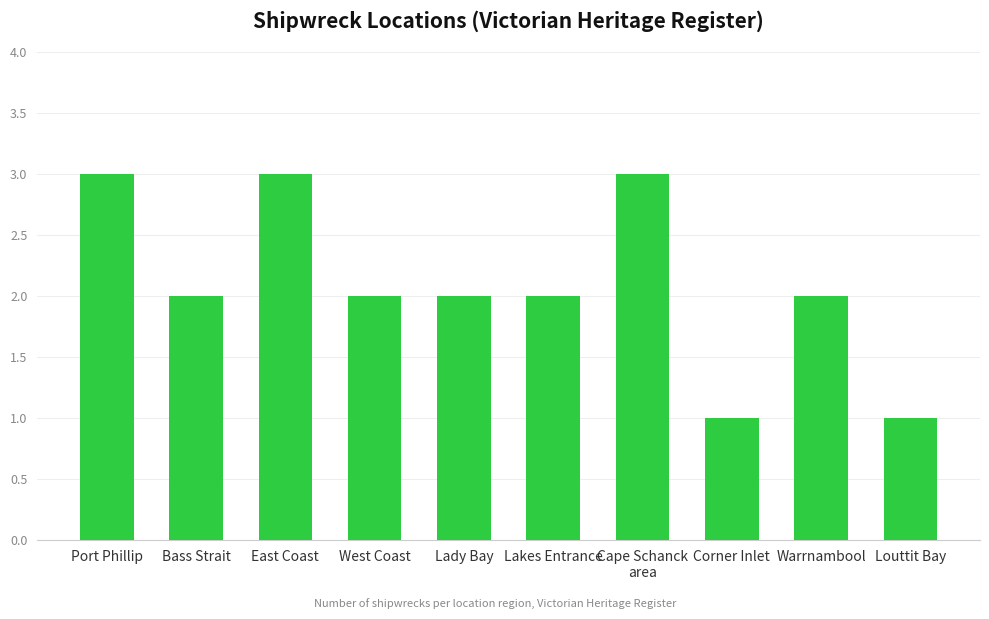

What is the sum of all values?

21